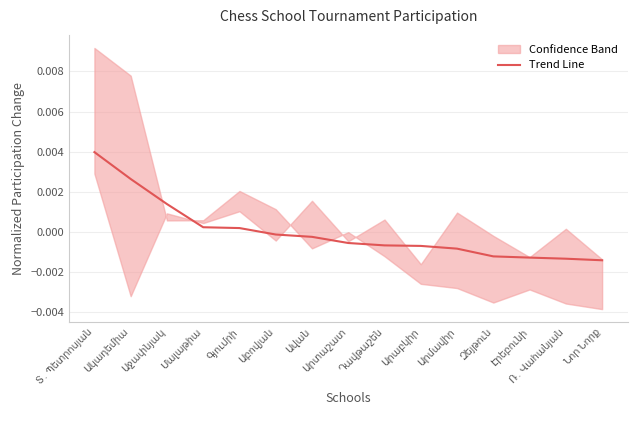

Rank the categories by value from lowest to highest.

Նոր Նորք, Ռ․ Վահանյան, Էրեբունի, Զեյթուն, Արմավիր, Արաբկիր, Դավթաշեն, Արտաշատ, Ավան, Աբովյան, Գյումրի, Մալաթիա, Աջափնյակ, Ակադեմիա, Տ․ Պետրոսյան